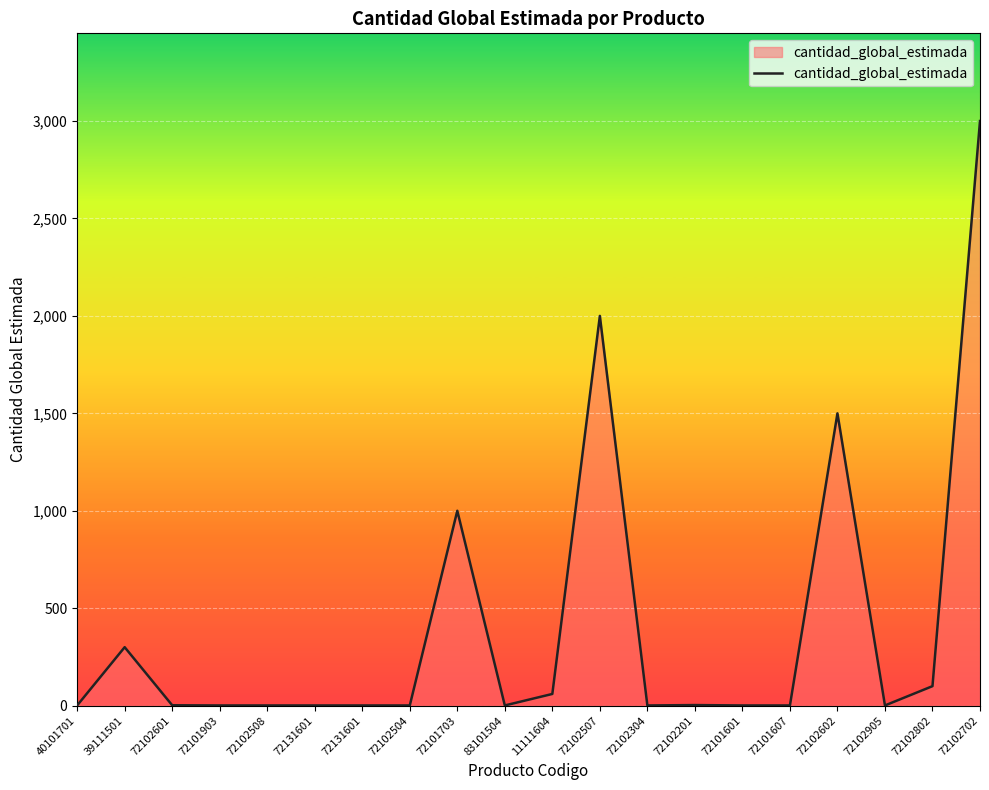

Reading left to right, list all the values displayed in this chart.

1	300	2	1	1	1	1	1	1000	1	60	2000	1	3	1	1	1500	1	100	3000